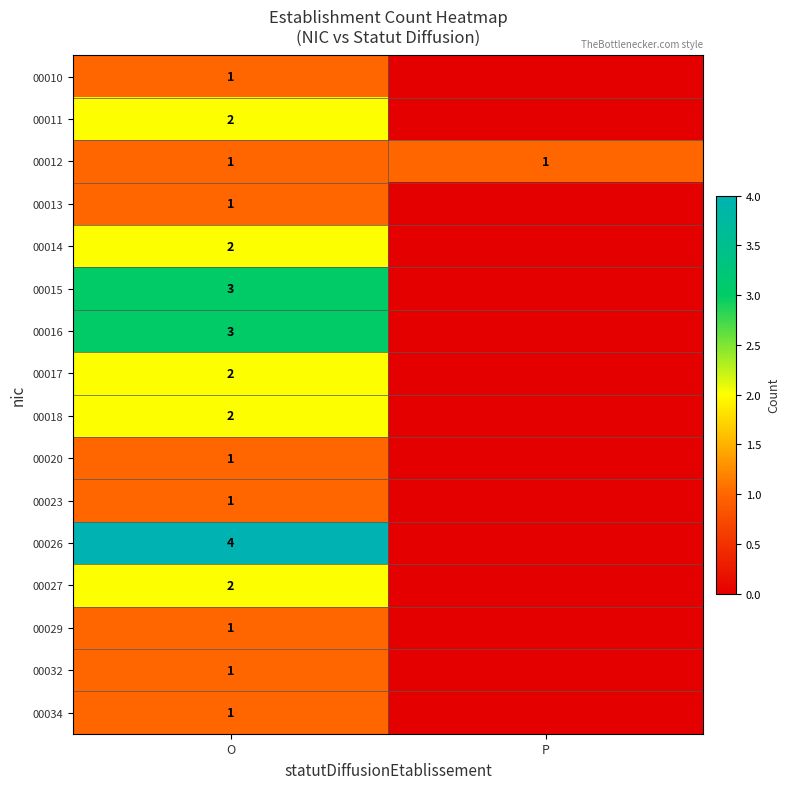

At which category is the sum across all series the highest?

O